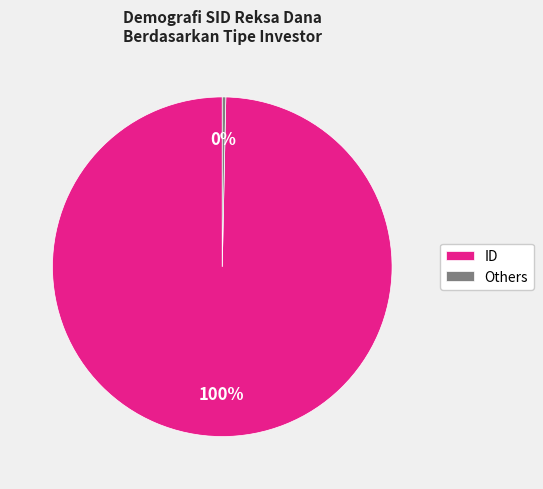

Is there a majority slice in this chart?

Yes